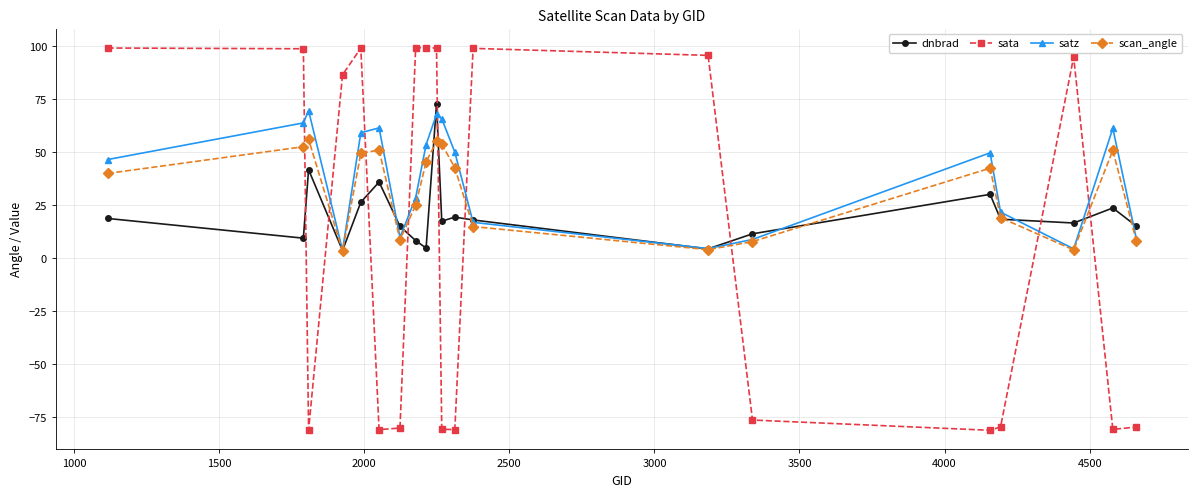

Rank the series by their average value, from lowest to highest.

sata, dnbrad, scan_angle, satz